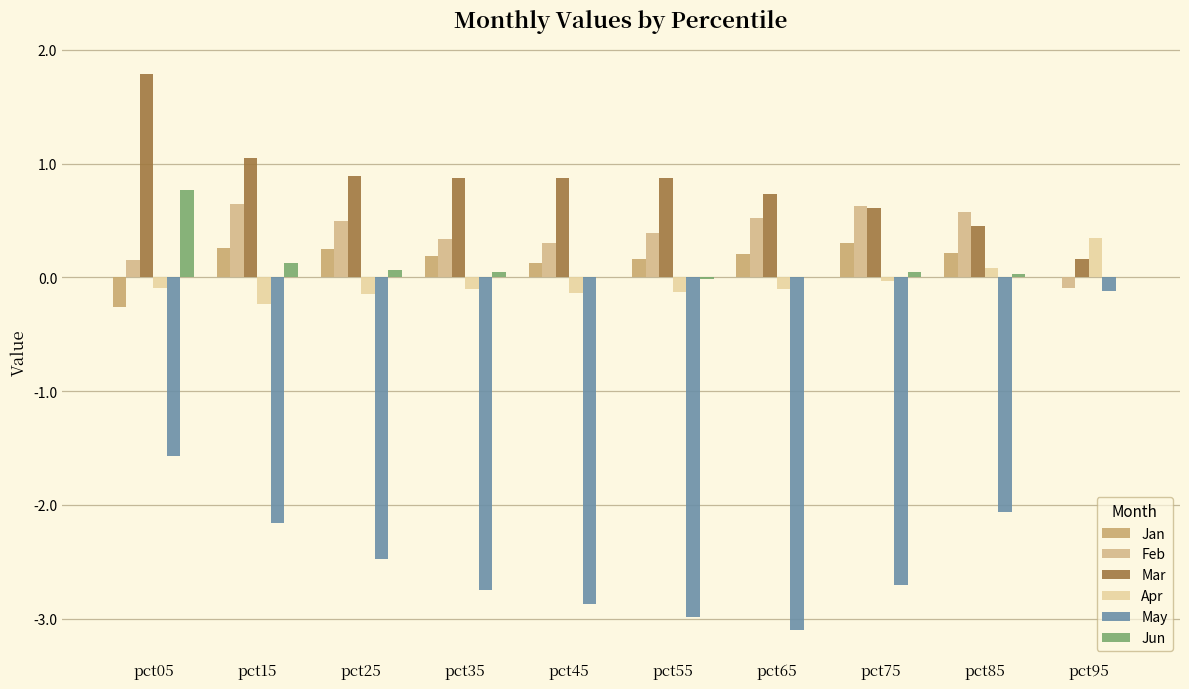

What is the difference between the second highest and minimum values in the Apr series?

0.3